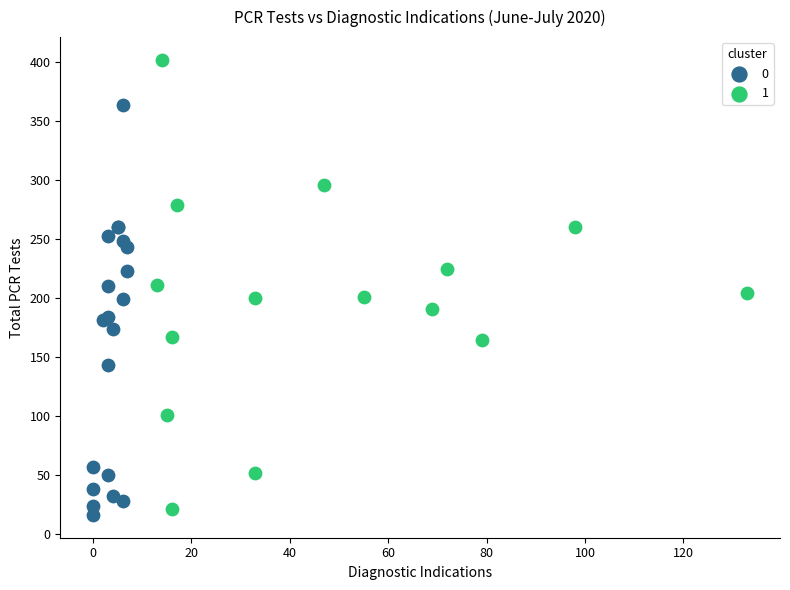

Which series has the largest Y range (max minus min)?

1